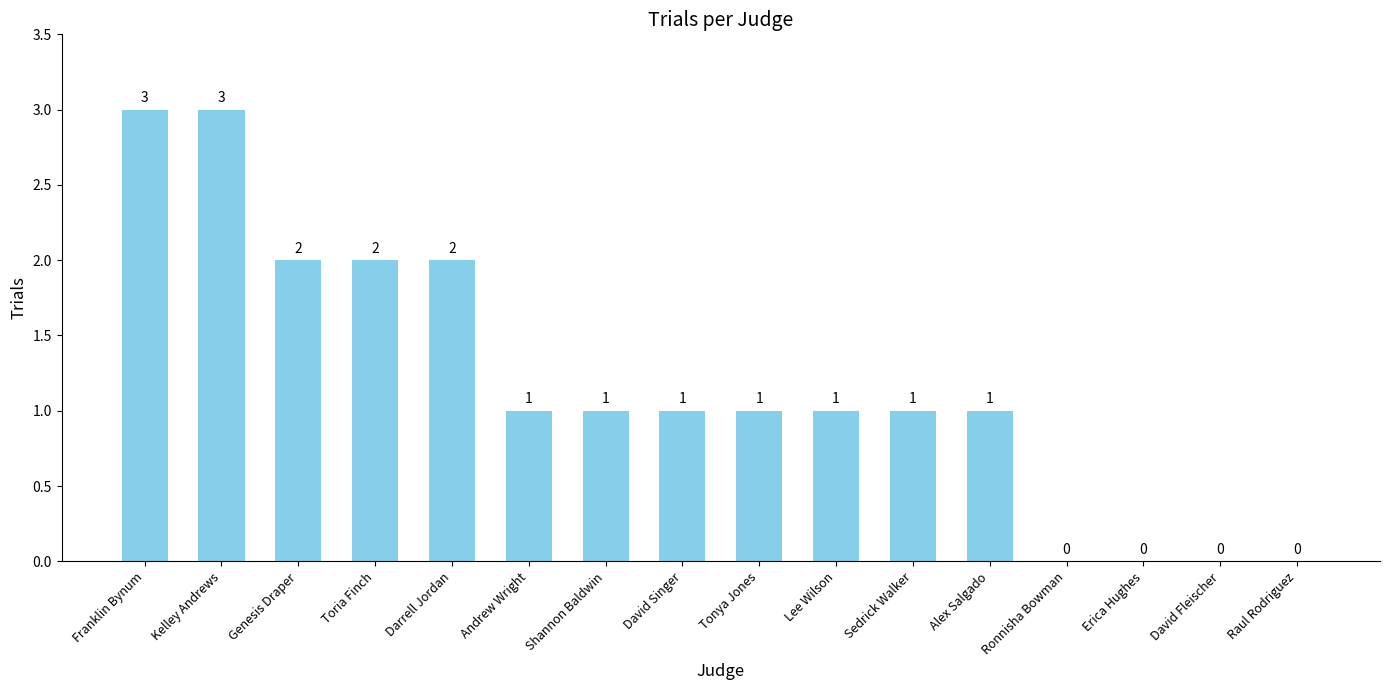

What is the change in value from Kelley Andrews to Shannon Baldwin?

-2